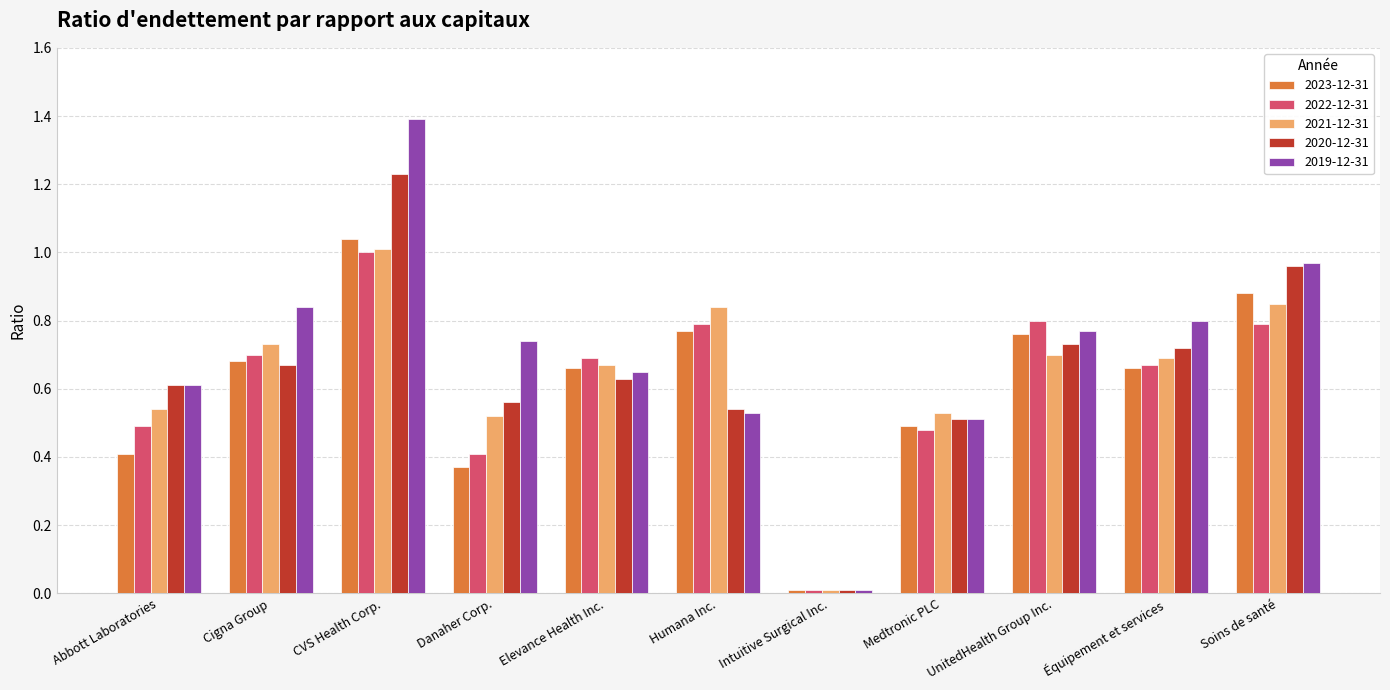

What is the sum of the 2022-12-31 values at Équipement et services and Soins de santé?

1.5